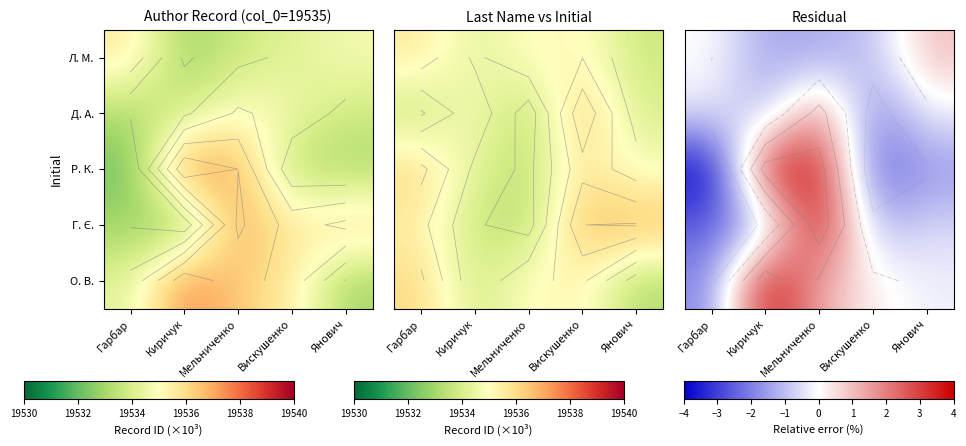

Is the value of Г. Є. at Гарбар greater than the value of О. В. at Гарбар?

No